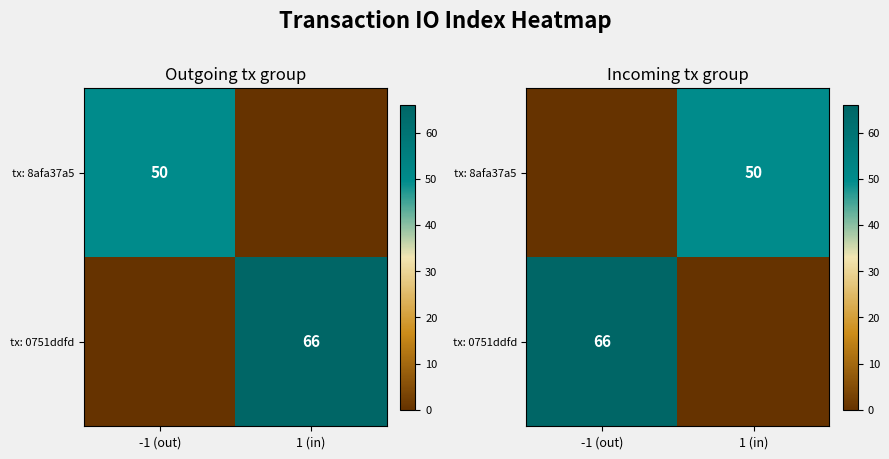

Rank the categories by tx: 0751ddfd value from highest to lowest.

-1 (out), 1 (in)